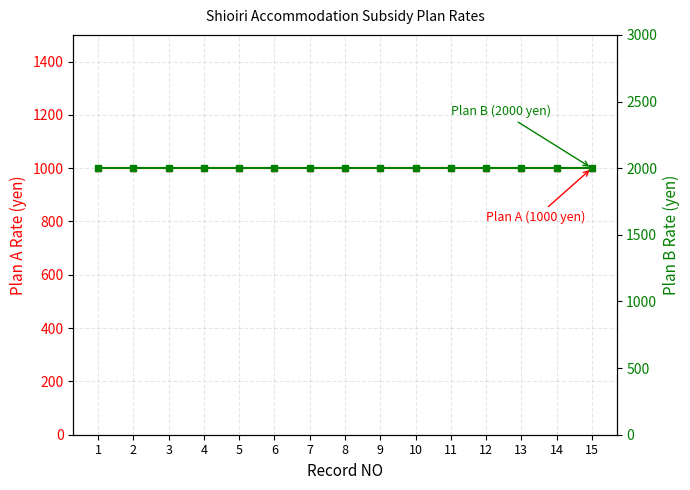

What is the value of the Plan A (1000 yen) point at the 7th from the left?

1000